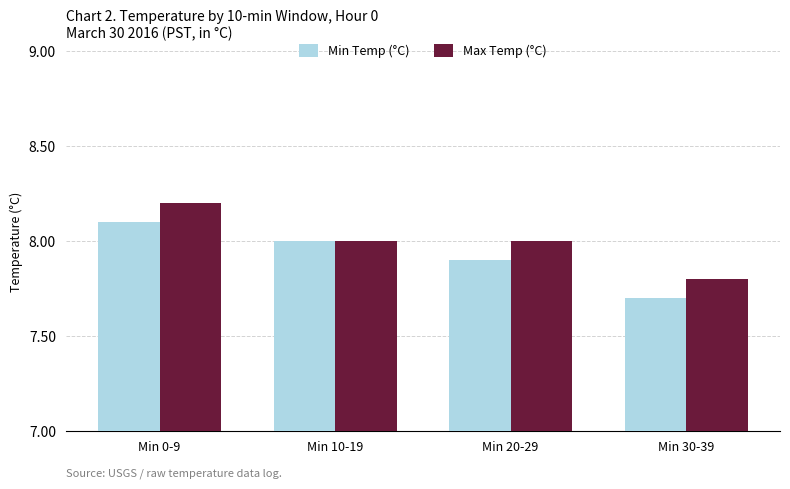

How many series are shown in this chart?

2